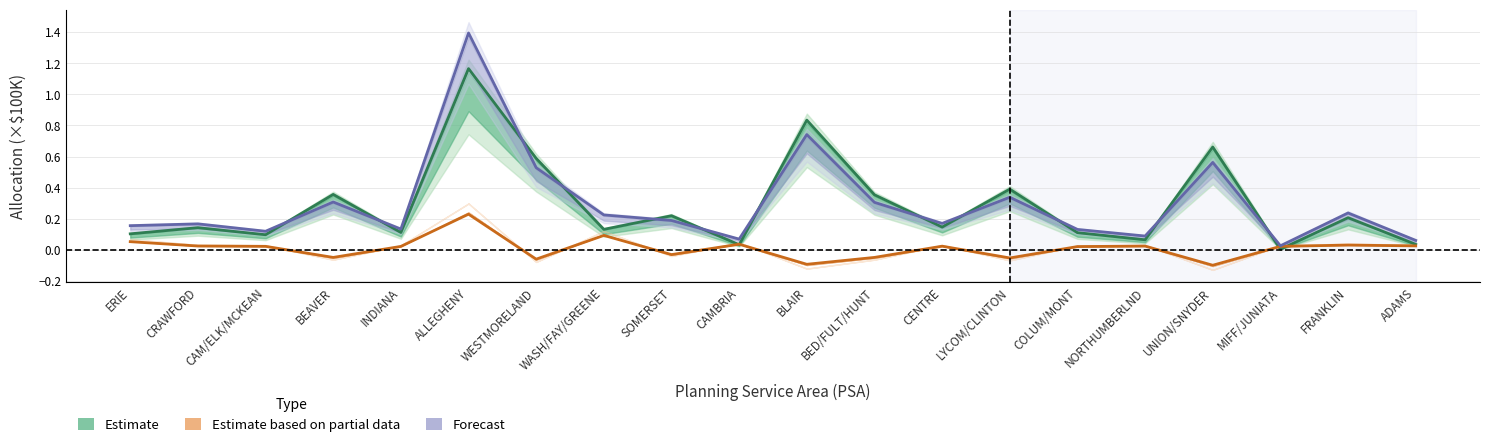

At how many categories does at least one series exceed 0?

20